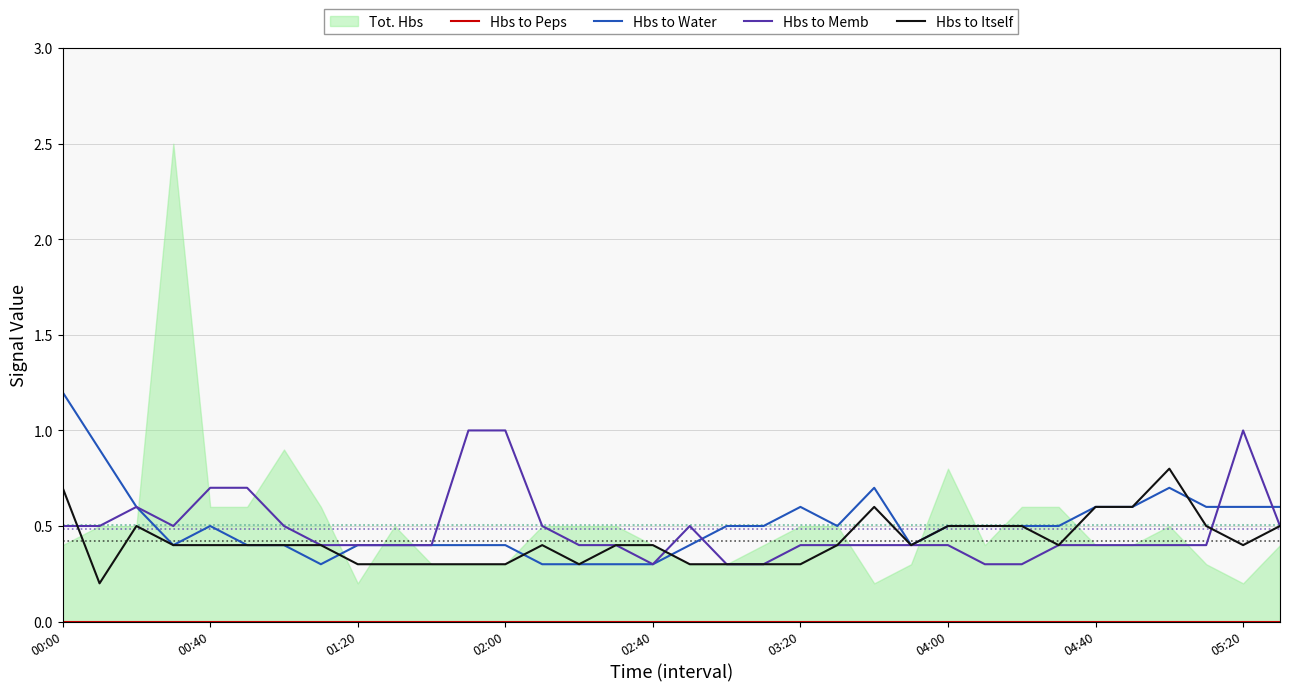

Is it true that Hbs to Water equals 1.2 at 00:00?

True